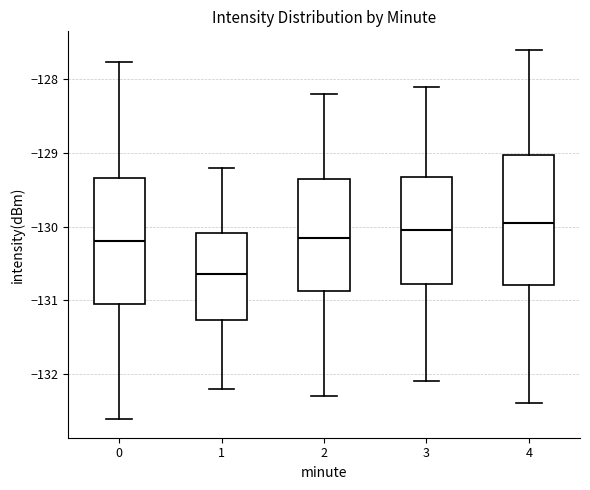

Reading left to right, transcribe this box plot: for each box, give where its median line is, the range the box spans, and where its two whiskers end, as read against the y-axis. The values are not printed on the chart, so give them approximately, as read against the axis.

0: median -130.2, box -131.1 to -129.3, whiskers -132.6 to -127.8
1: median -130.6, box -131.3 to -130.1, whiskers -132.2 to -129.2
2: median -130.1, box -130.9 to -129.3, whiskers -132.3 to -128.2
3: median -130.0, box -130.8 to -129.3, whiskers -132.1 to -128.1
4: median -129.9, box -130.8 to -129.0, whiskers -132.4 to -127.6